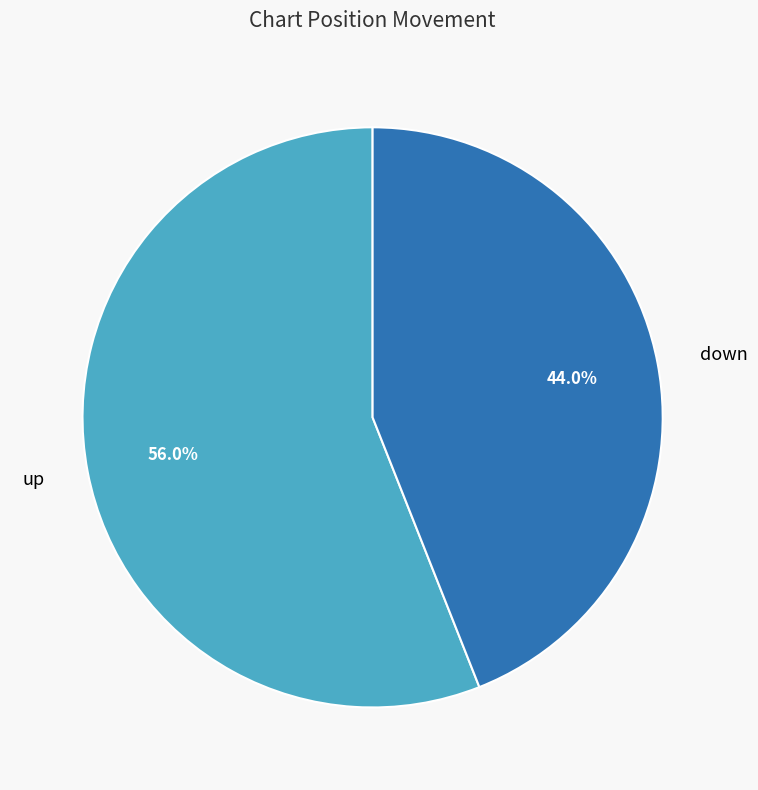

To the nearest percent, what is the difference between the largest and smallest slice percentages?

12%